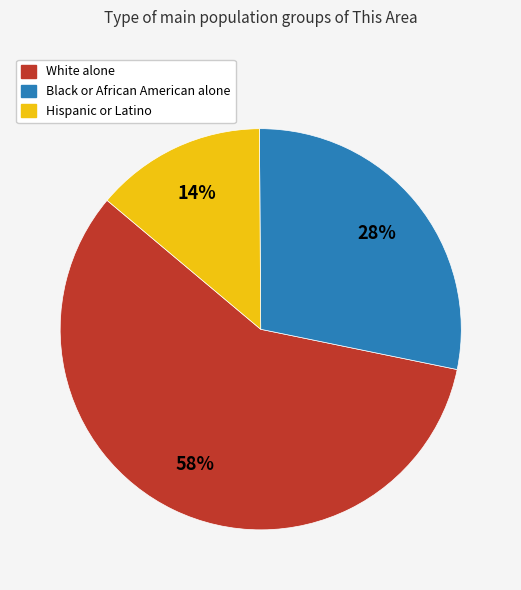

Between Hispanic or Latino and White alone, which is larger?

White alone